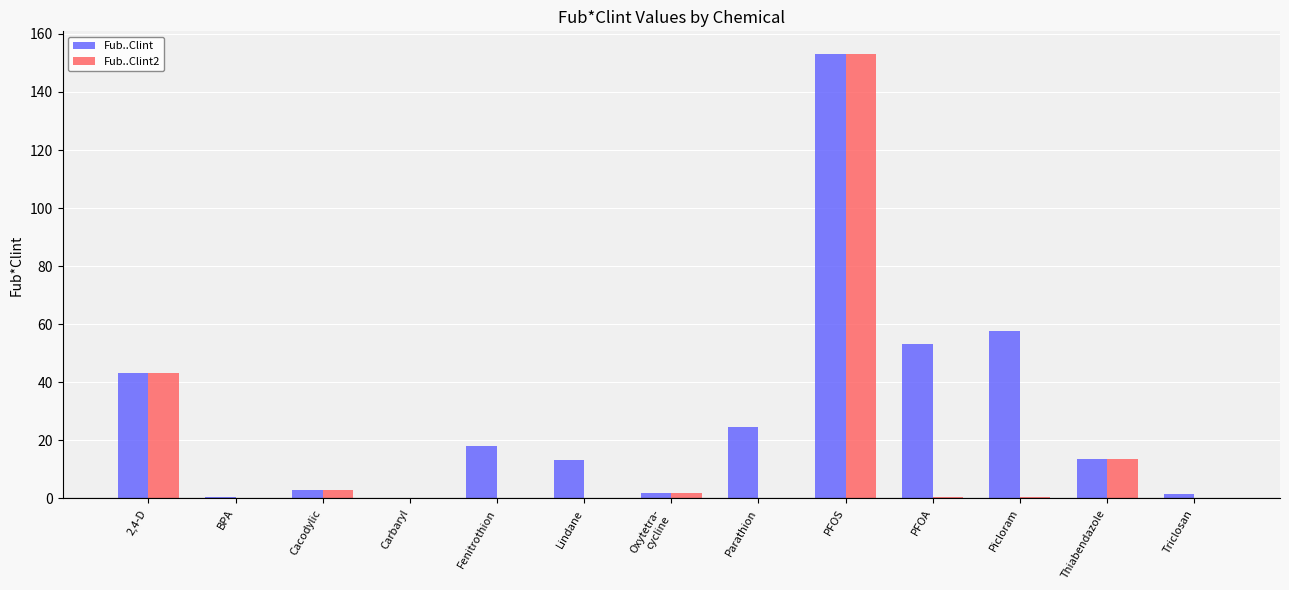

The Fub..Clint series shows 0.1 at Carbaryl. True or false?

True